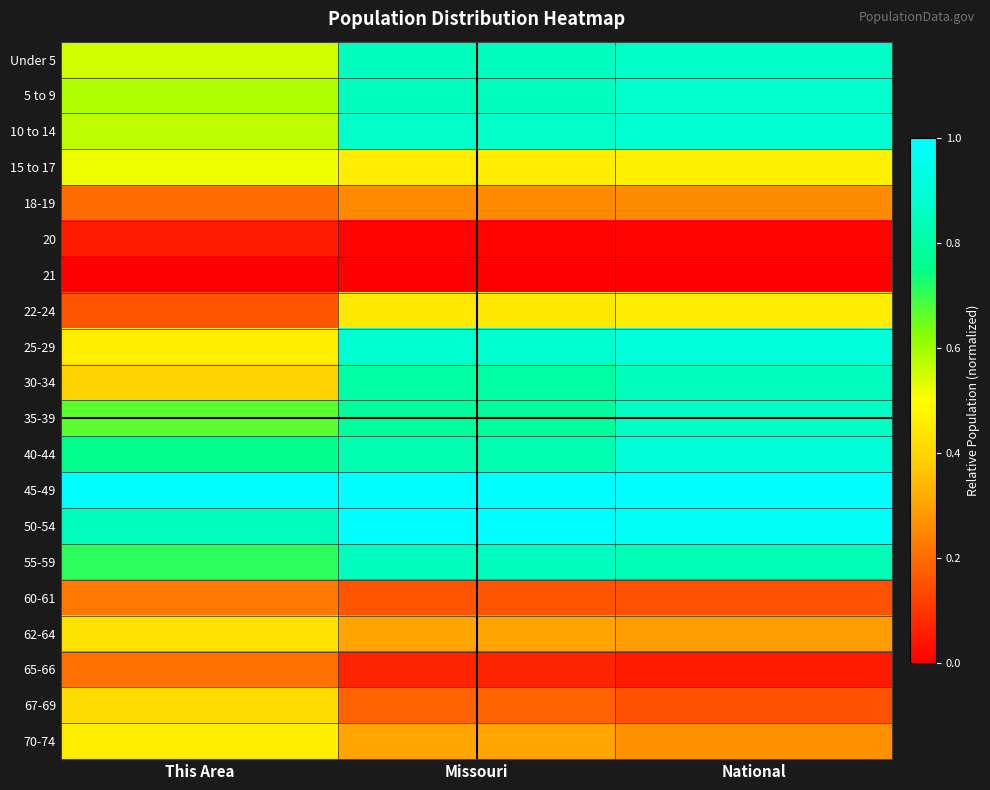

What is the total value across all series at National?

11.1